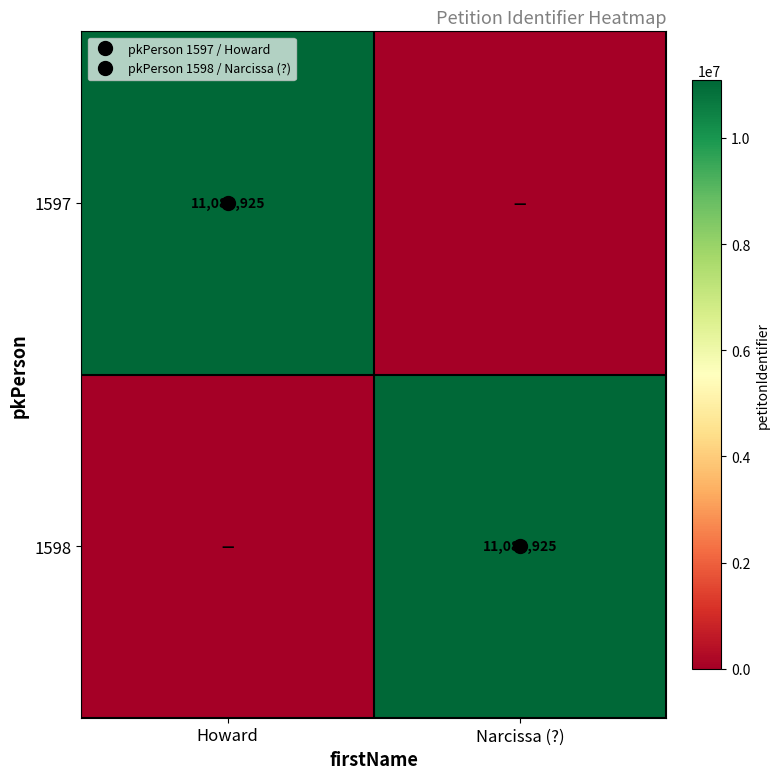

Where is 1598 nearest to the value 5542962?

Howard